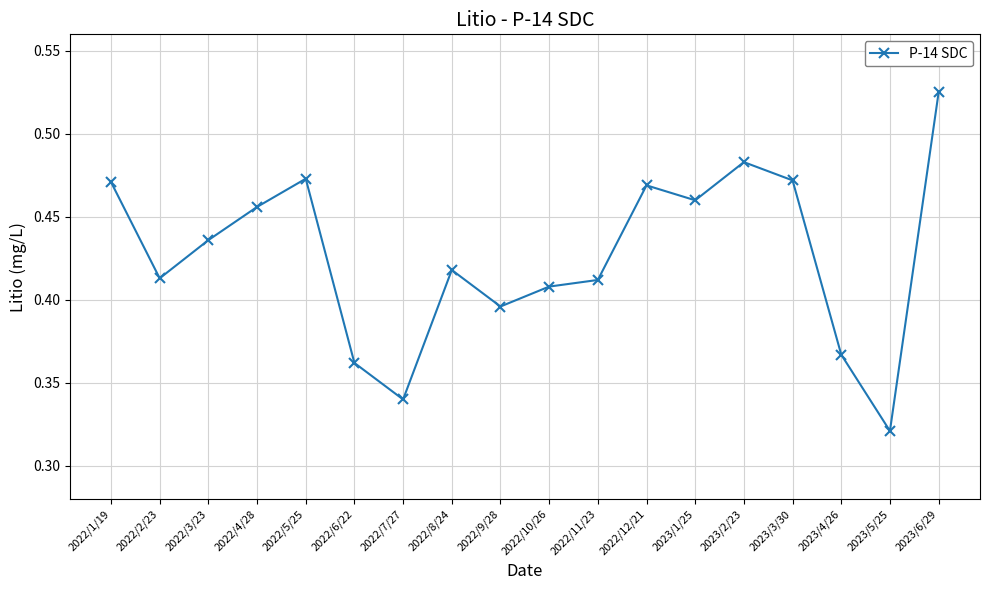

Which label corresponds to the largest value in the chart?

2023/6/29